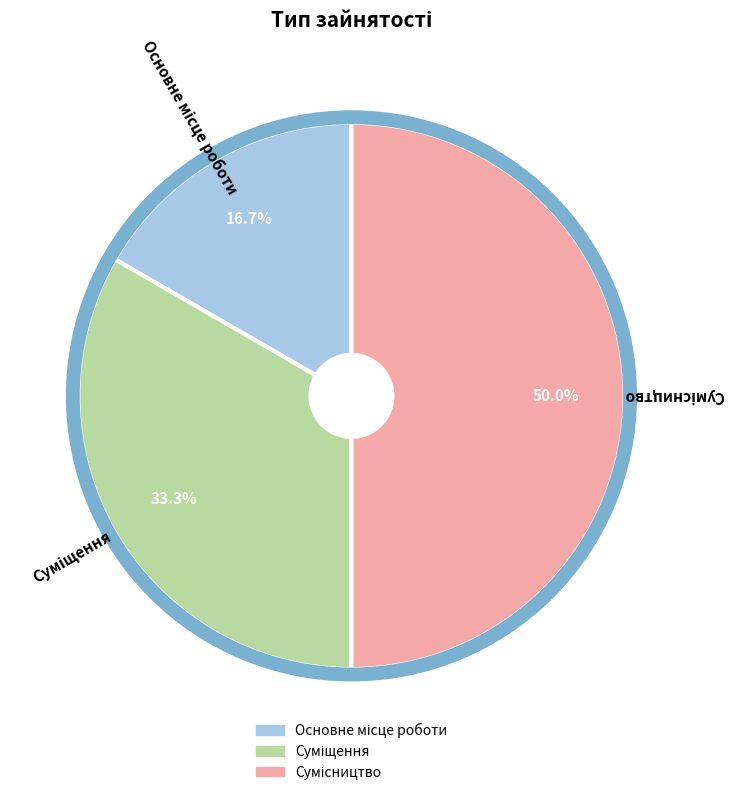

Count the number of slices in the pie.

3